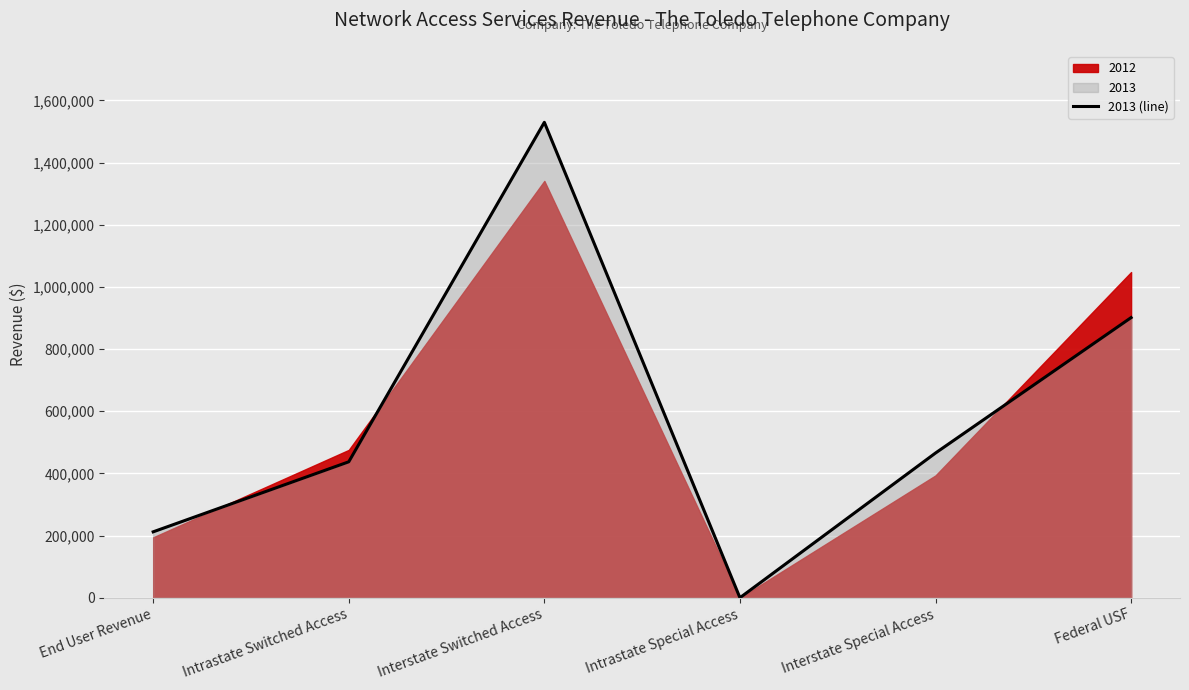

Which has a higher value, Intrastate Switched Access or Federal USF?

Federal USF